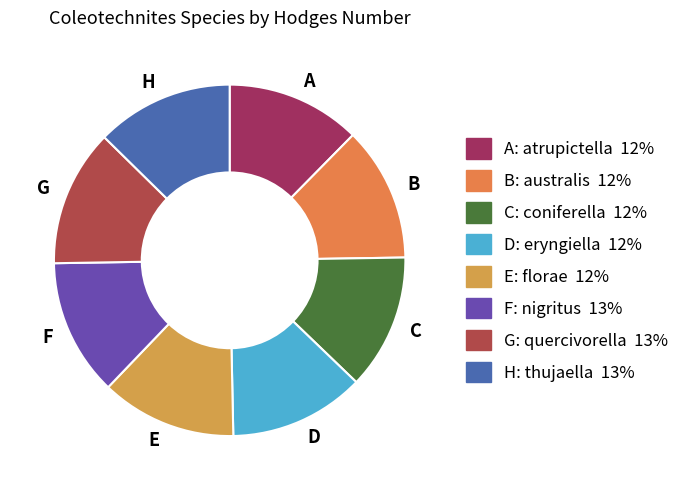

Is there any slice that represents more than half of the pie?

No